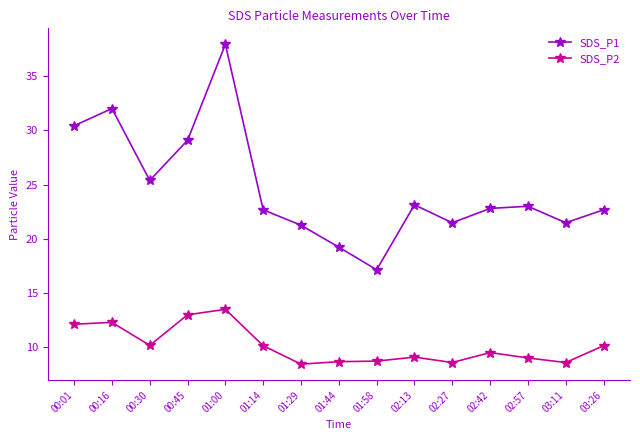

True or false: SDS_P1 and SDS_P2 intersect in this chart.

False